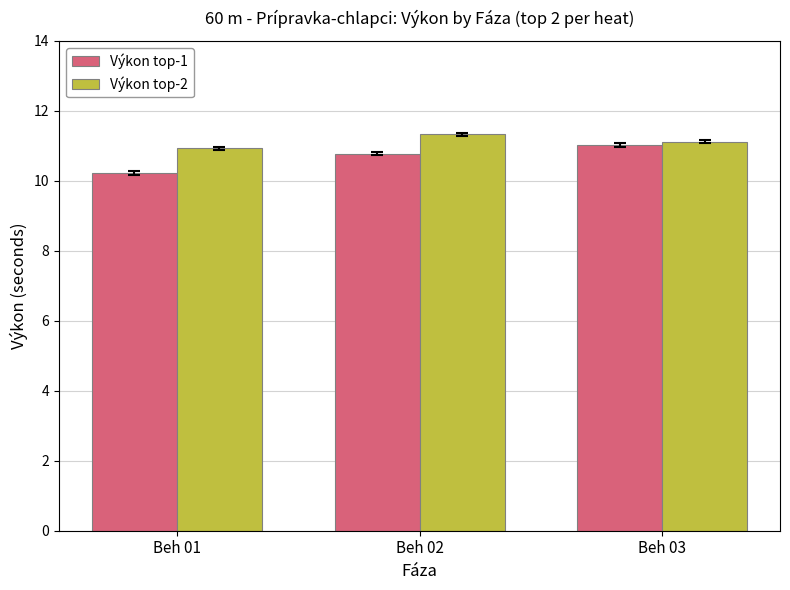

Which category has the lowest value across all series?

Beh 01